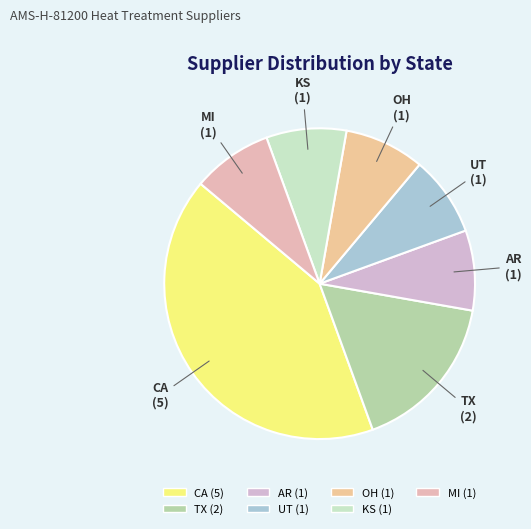

Which has a higher value, MI or CA?

CA